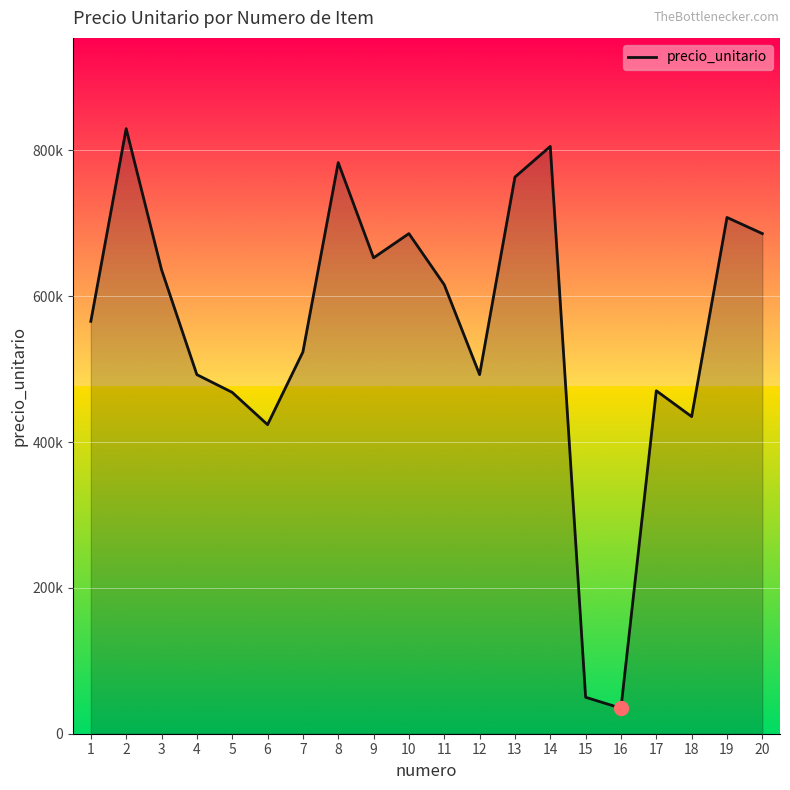

Does the chart have visible grid lines?

Yes